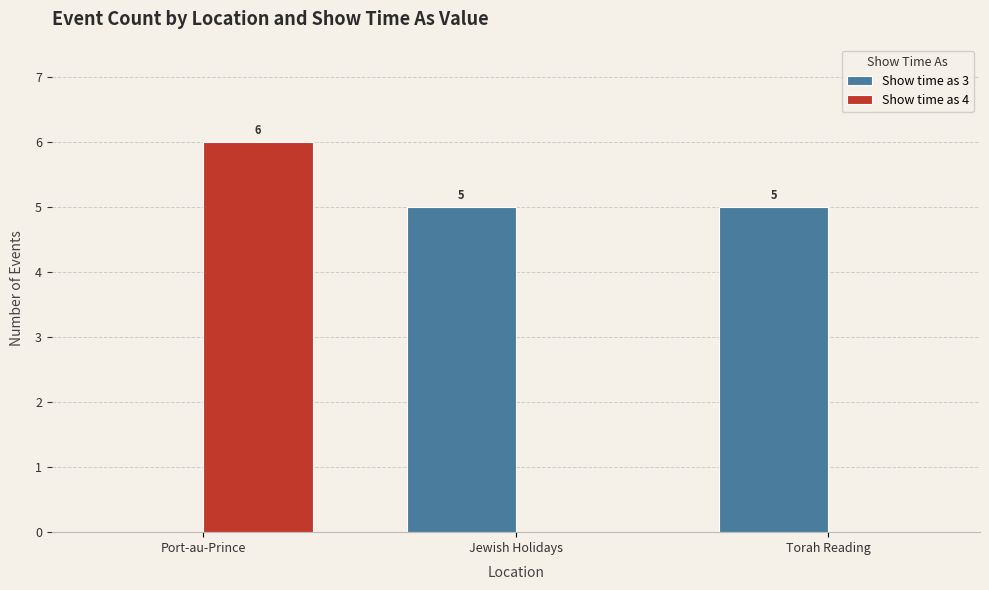

What is the highest value of the Show time as 4 series?

6